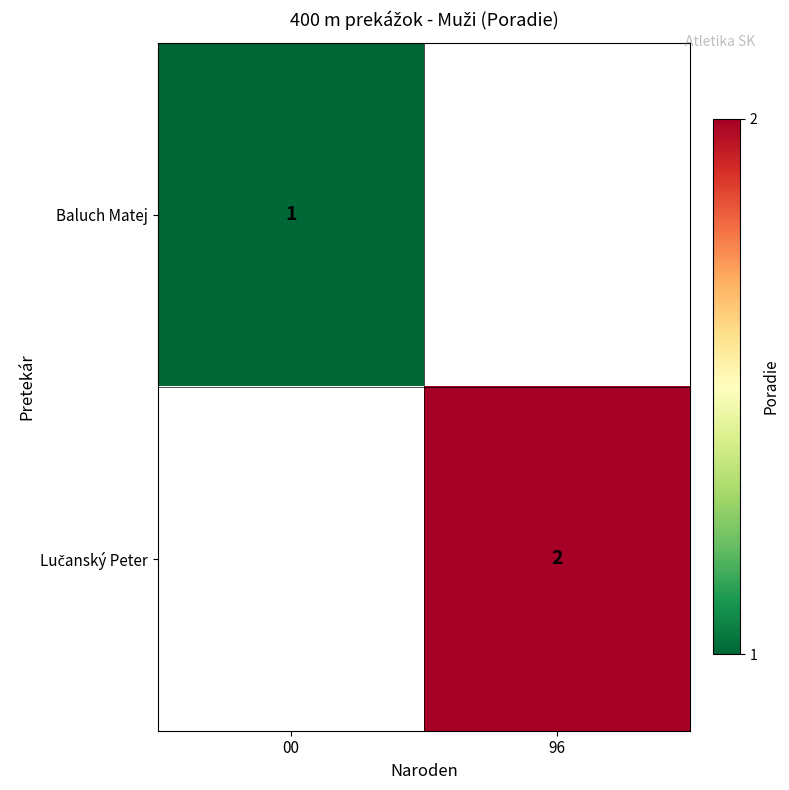

The value of Baluch Matej at 00 is 2. True or false?

False